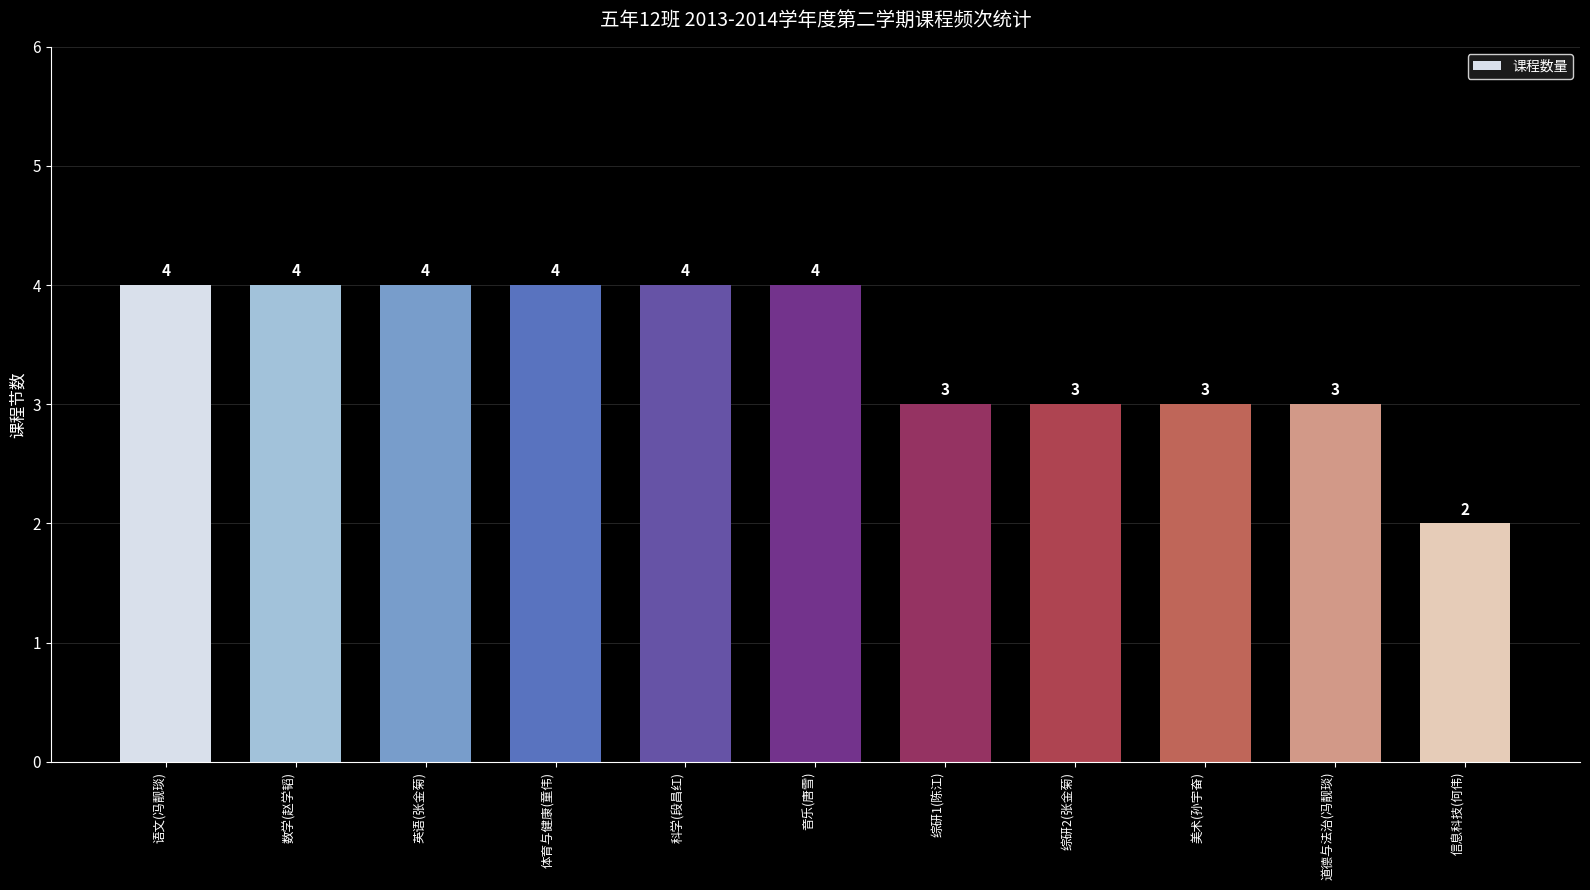

Count the values in the range 3 to 4.

10